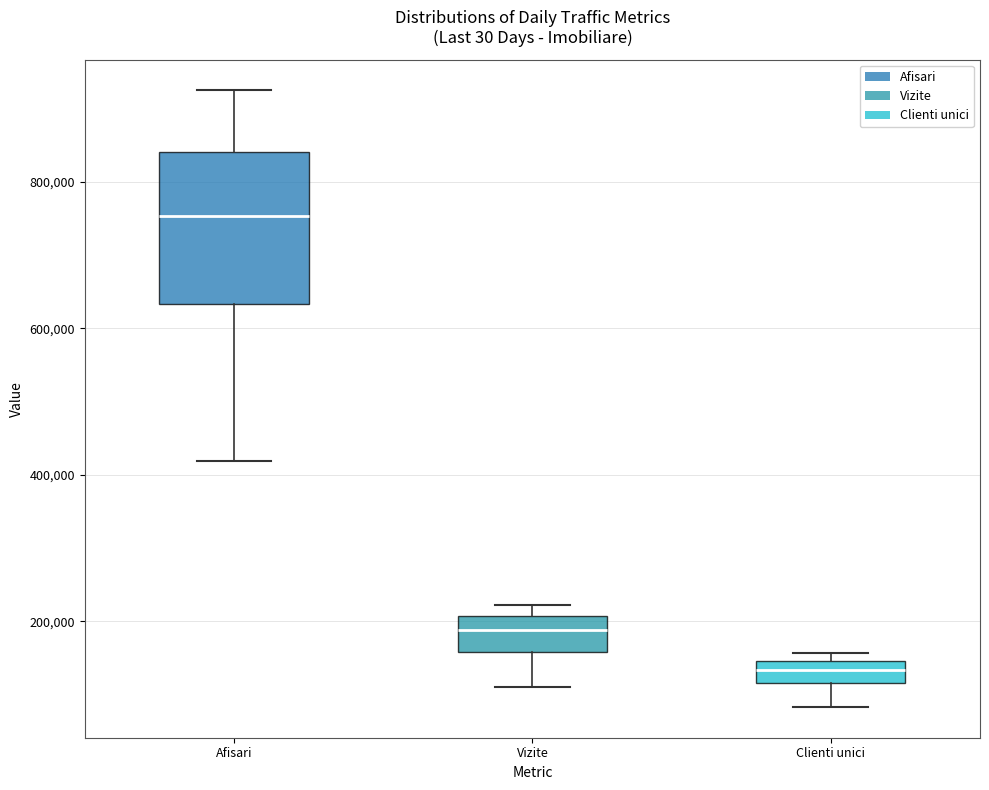

Comparing the boxes themselves (not the whiskers), which one is the tallest?

Afisari